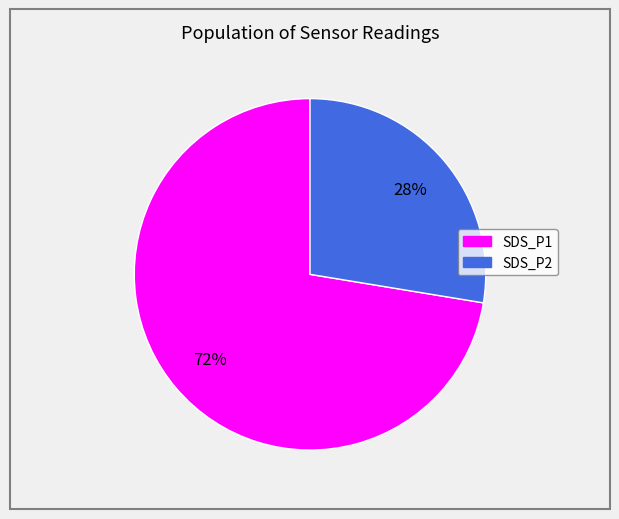

How many segments does this pie chart have?

2